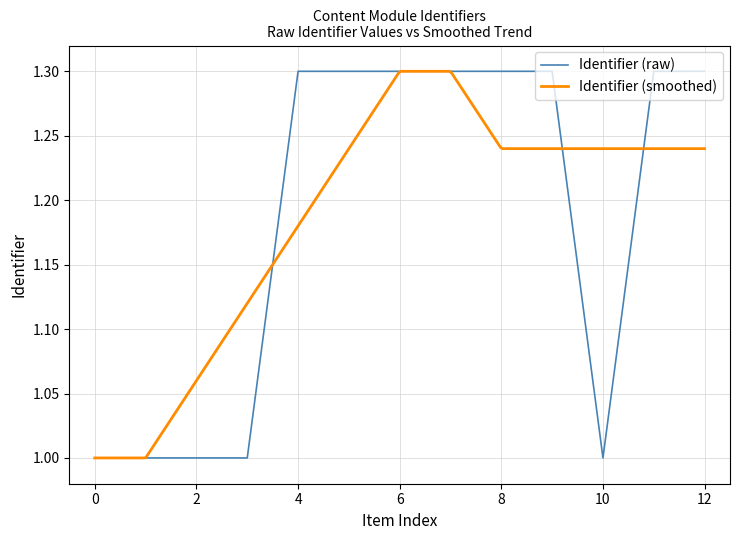

True or false: Identifier (raw) has a value of 1.0 at 2.

True